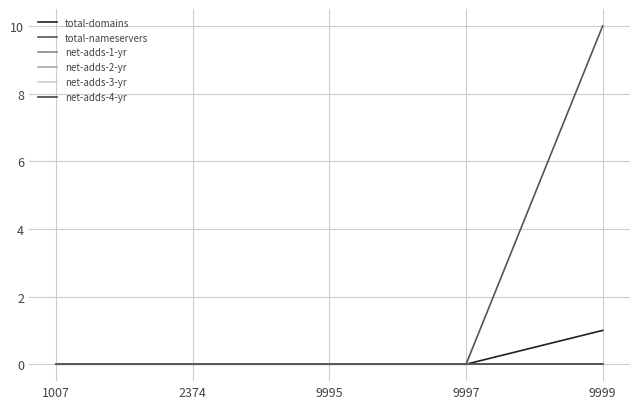

True or false: net-adds-3-yr and net-adds-4-yr intersect in this chart.

False